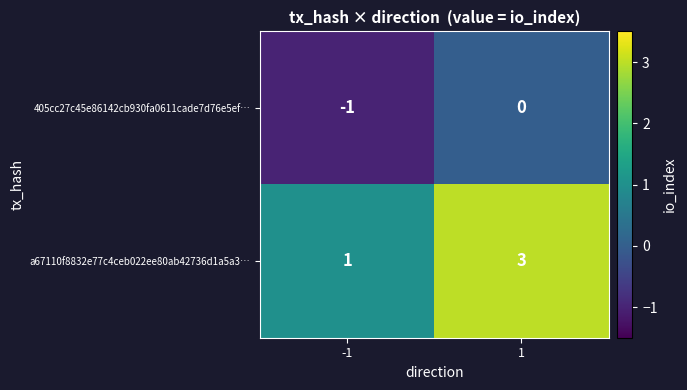

Is the value of 405cc27c45e86142cb930fa0611cade7d76e5ef… at 1 greater than the value of a67110f8832e77c4ceb022ee80ab42736d1a5a3… at -1?

No